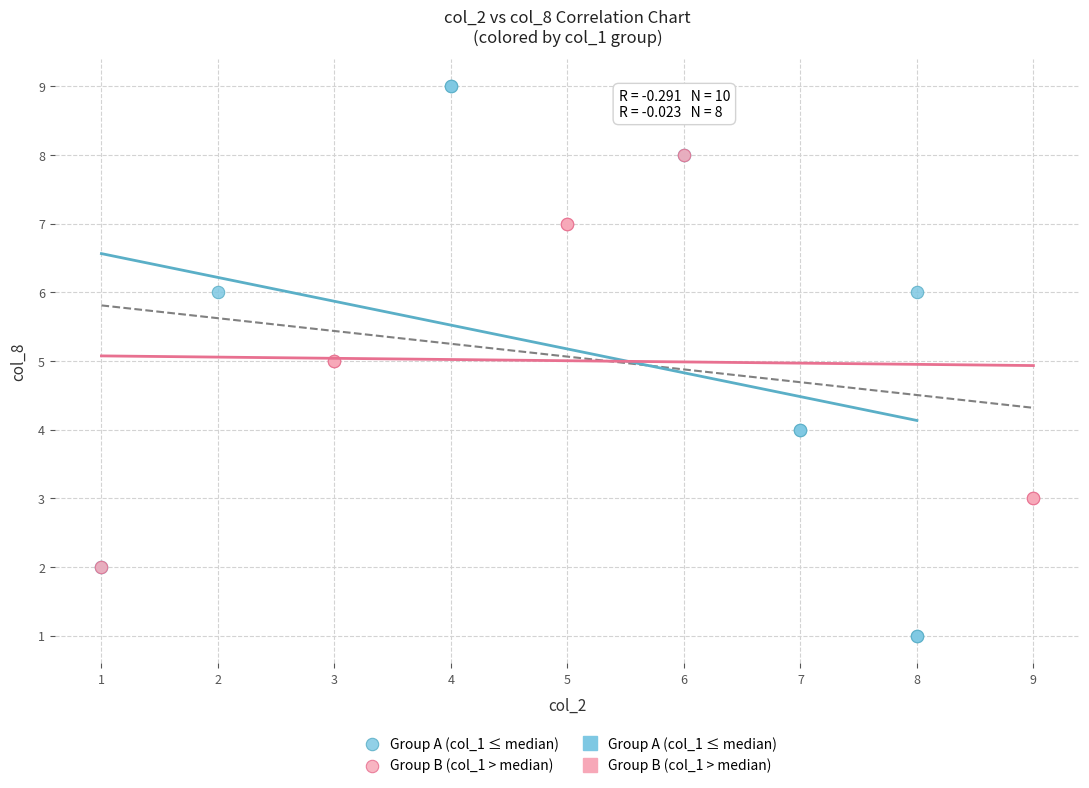

Which series contains the lowest Y value?

Group A (col_1 ≤ median)